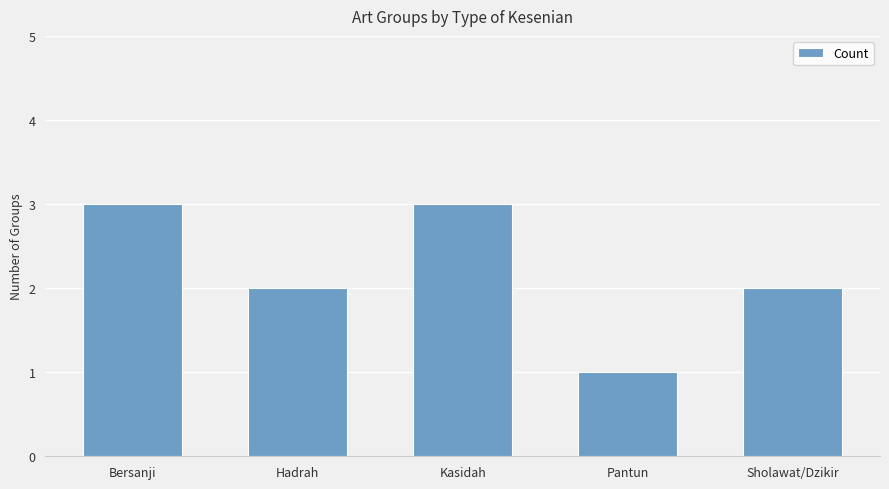

What is the sum of all values?

11